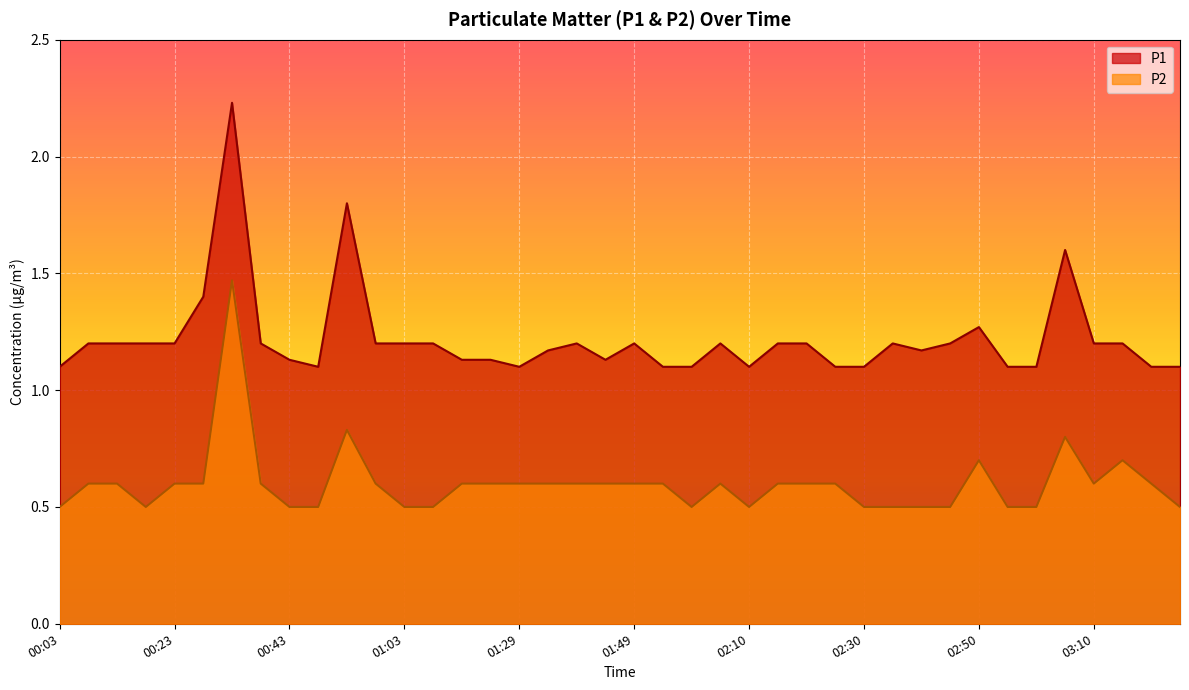

What is the label of the 2nd point from the left?

00:08